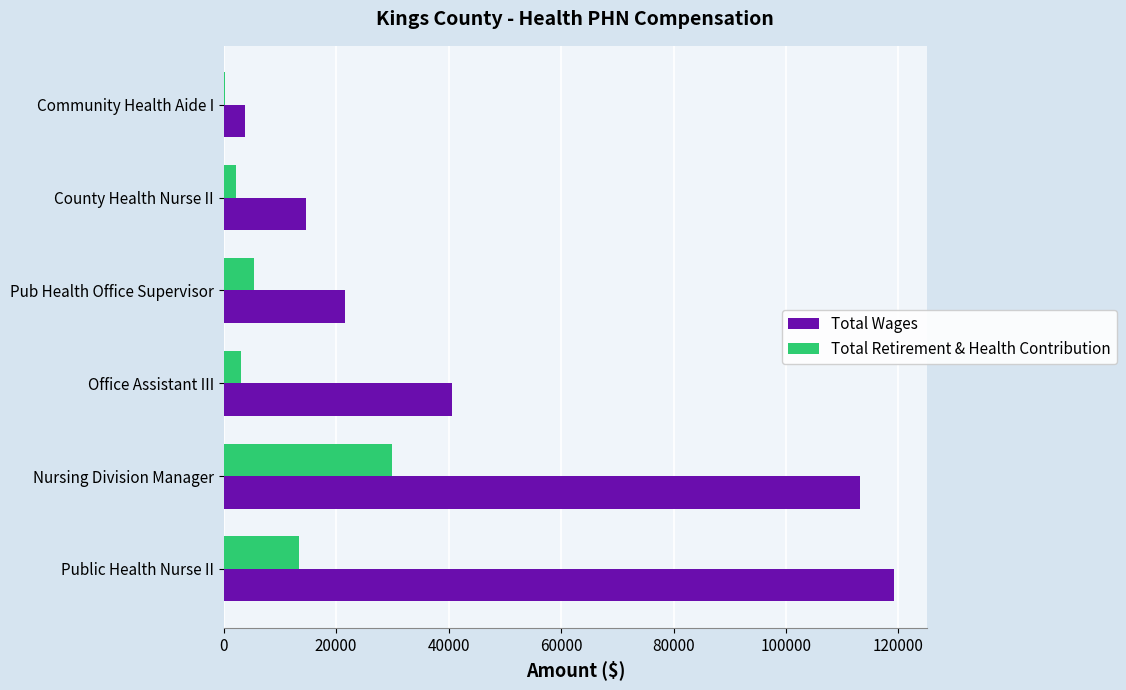

What is the sum of all Total Wages values?

312996